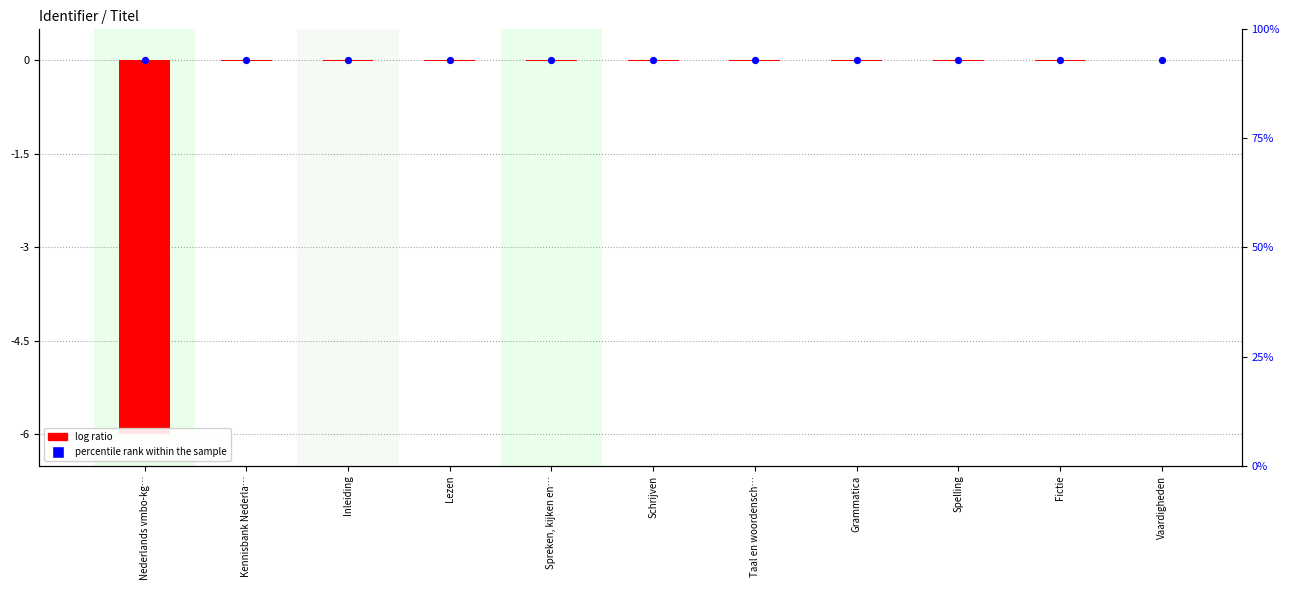

Is the value of percentile rank within the sample at Lezen greater than the value of log ratio at Spelling?

Yes